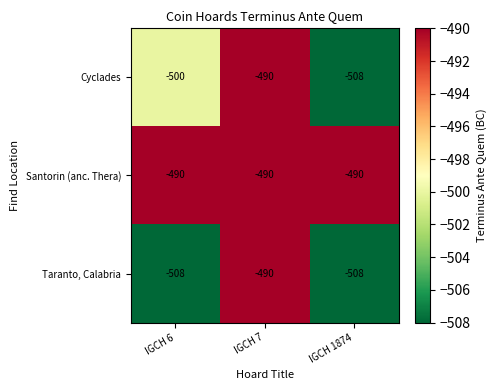

What is the maximum value shown in the chart?

-490